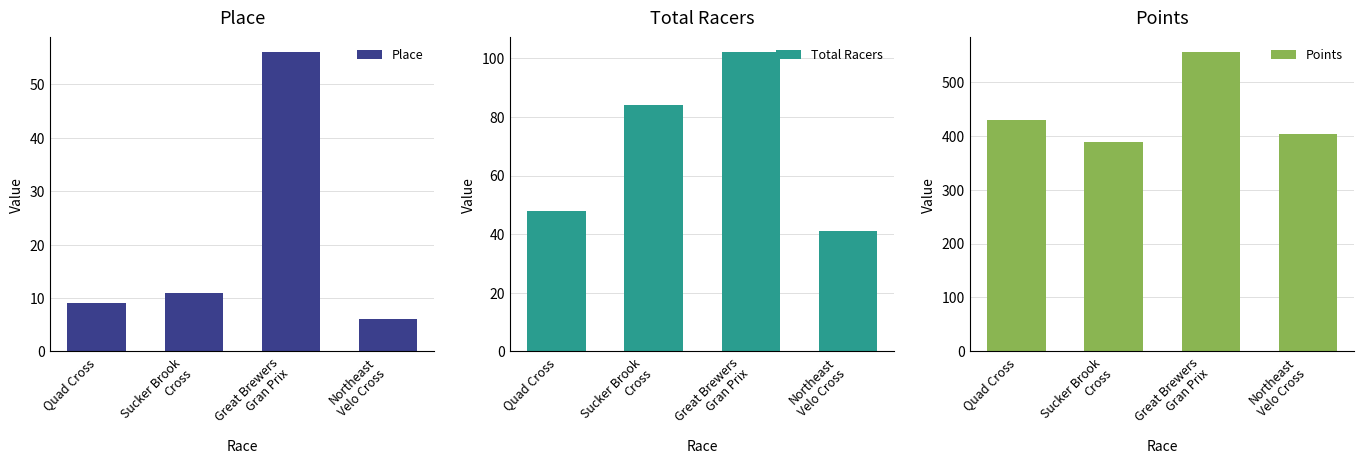

Which series has the largest total across all categories?

Points